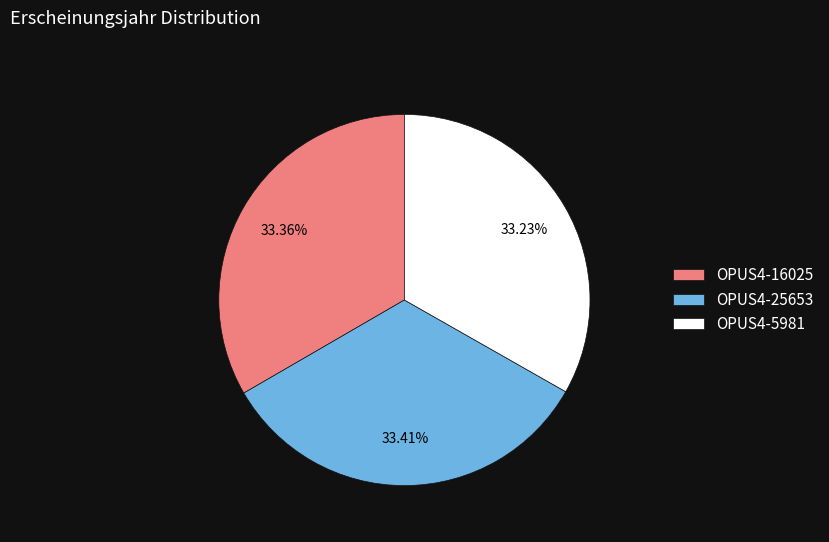

What is the ratio of the value at OPUS4-5981 to the value at OPUS4-16025?

1.0